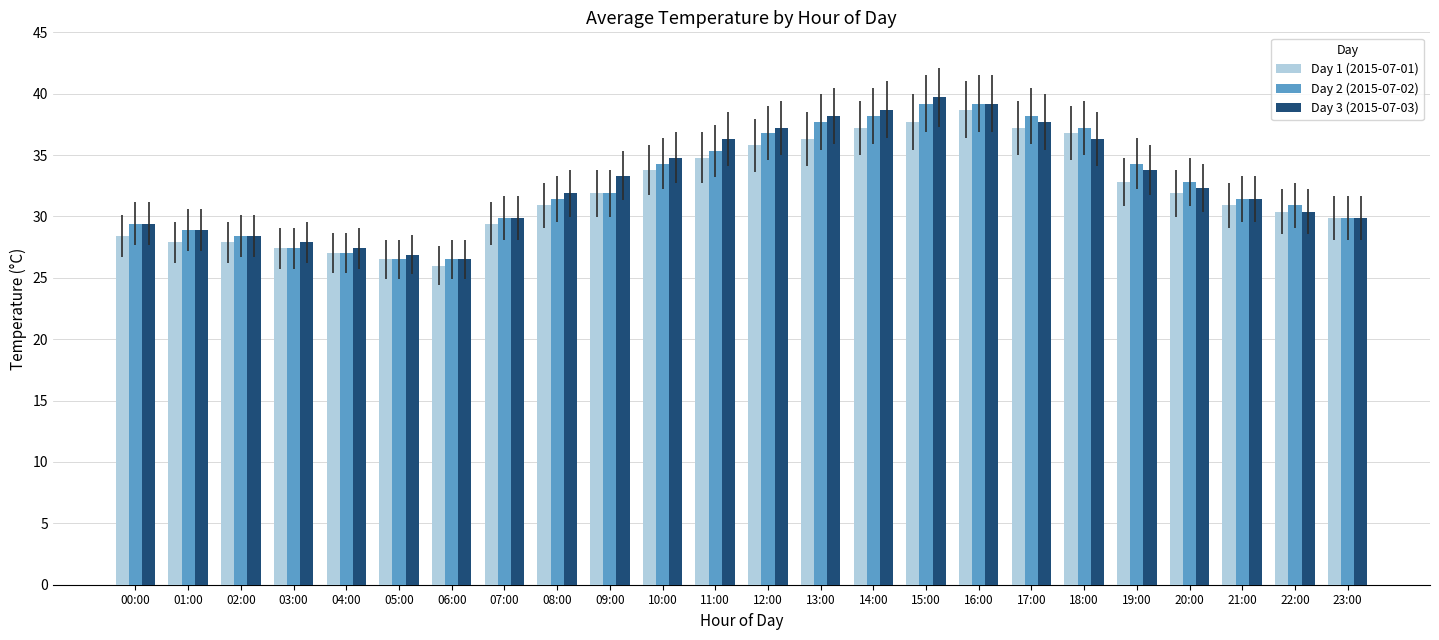

Is the value of Day 1 (2015-07-01) at 09:00 greater than the value of Day 2 (2015-07-02) at 14:00?

No